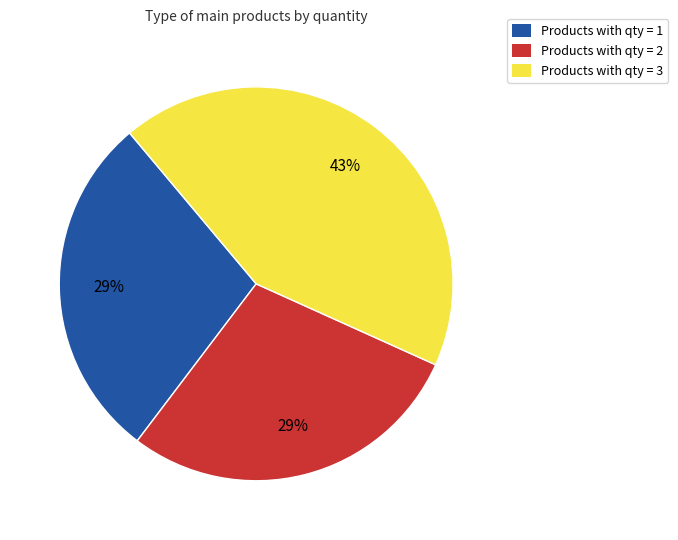

Is the sum of Products with qty = 3 and Products with qty = 1 greater than half?

Yes